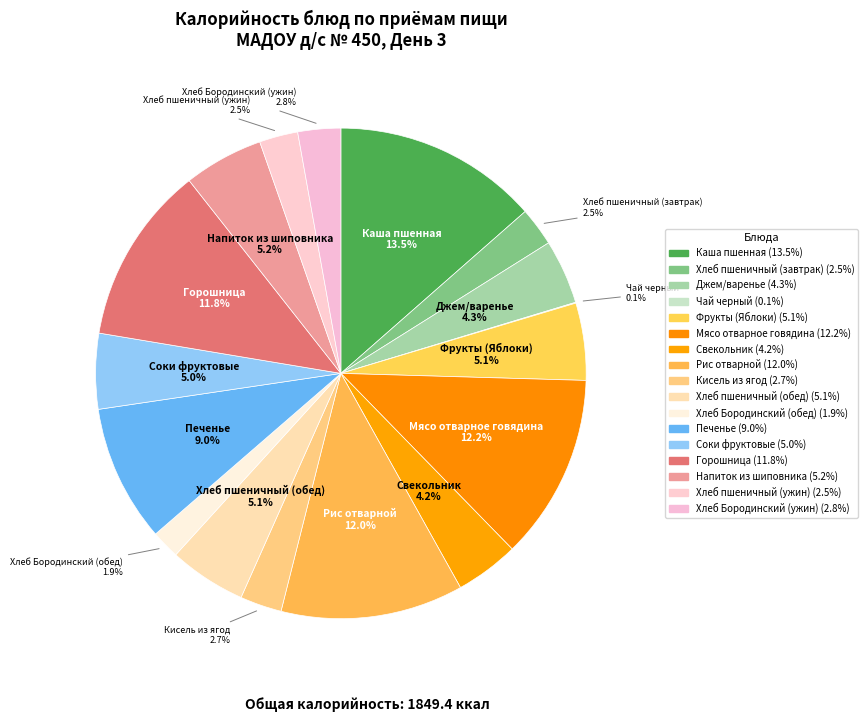

To the nearest percent, what is the difference between the Рис отварной and Хлеб пшеничный (ужин) slice percentages?

9%